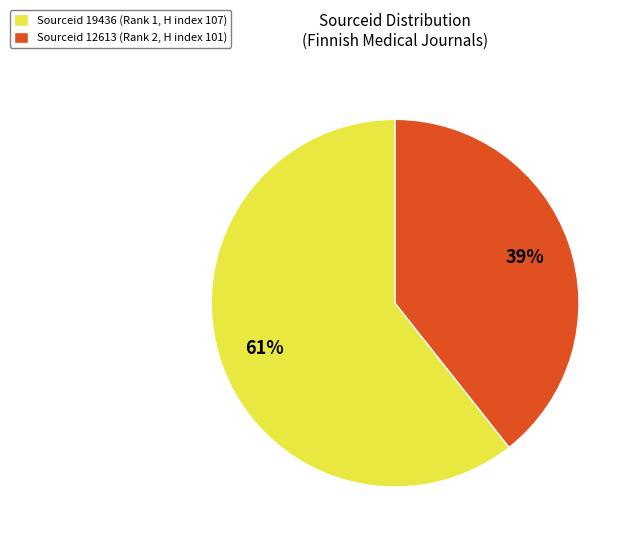

To the nearest percent, what percentage of the pie is Sourceid 19436 (Rank 1, H index 107)?

61%